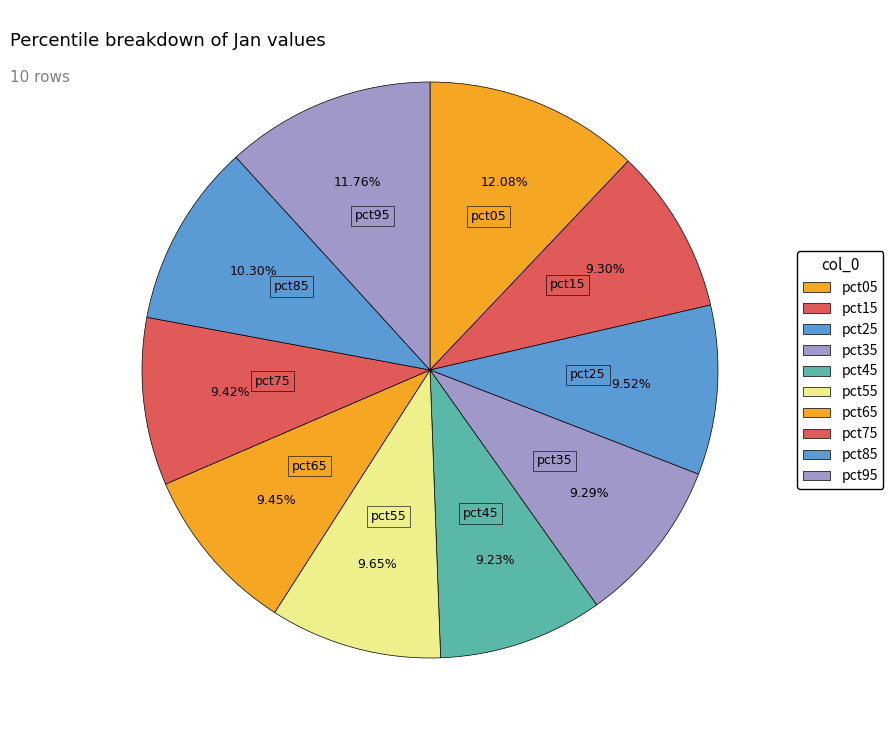

How many segments does this pie chart have?

10